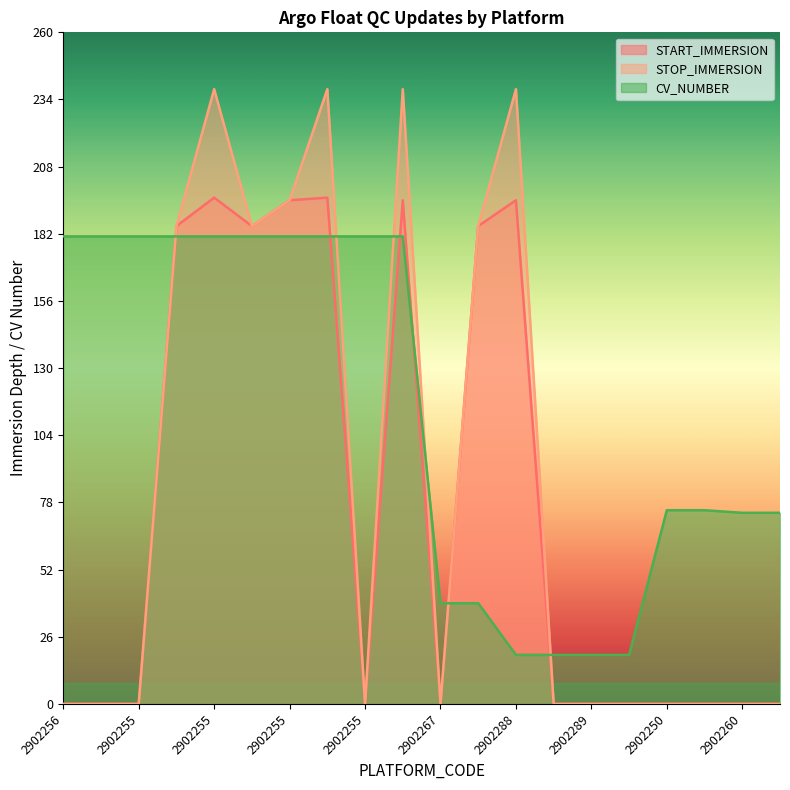

At which category does STOP_IMMERSION reach its first local peak?

2902255